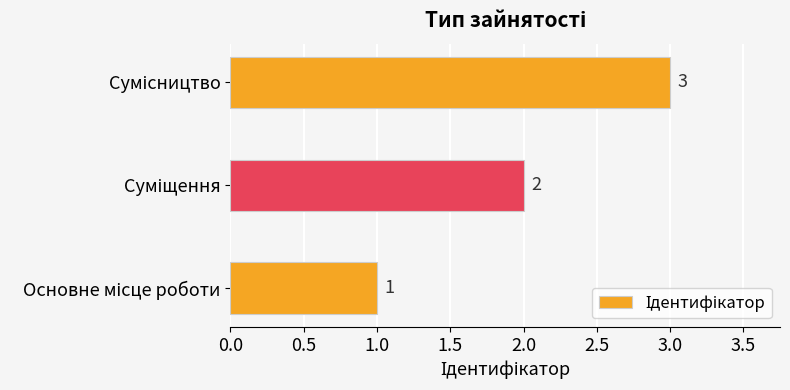

Count the values in the range 1 to 3.

3